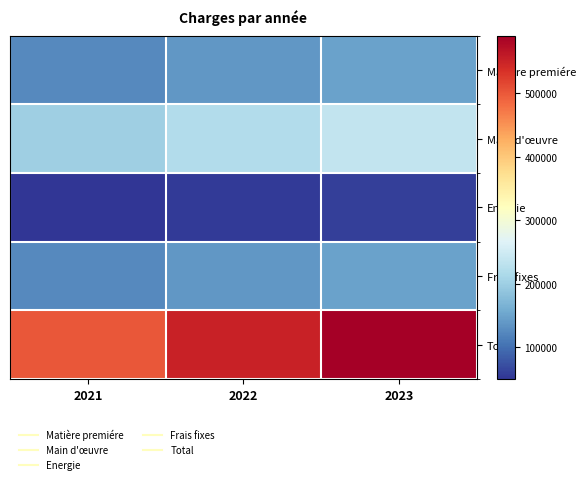

At 2021, list the series in order from largest to smallest.

Total, Main d'œuvre, Matière premiére, Frais fixes, Energie